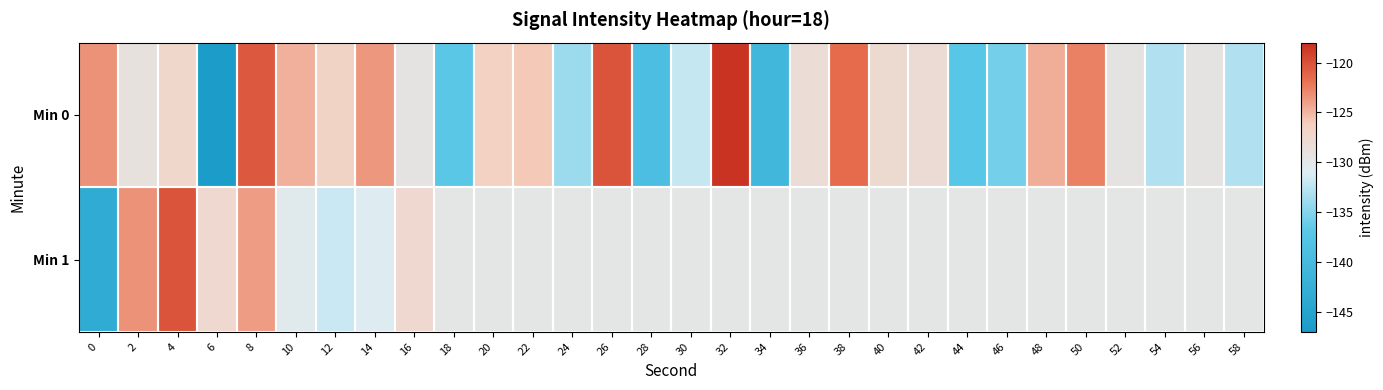

Between 0 and 2, which series saw the biggest shift?

Min 1